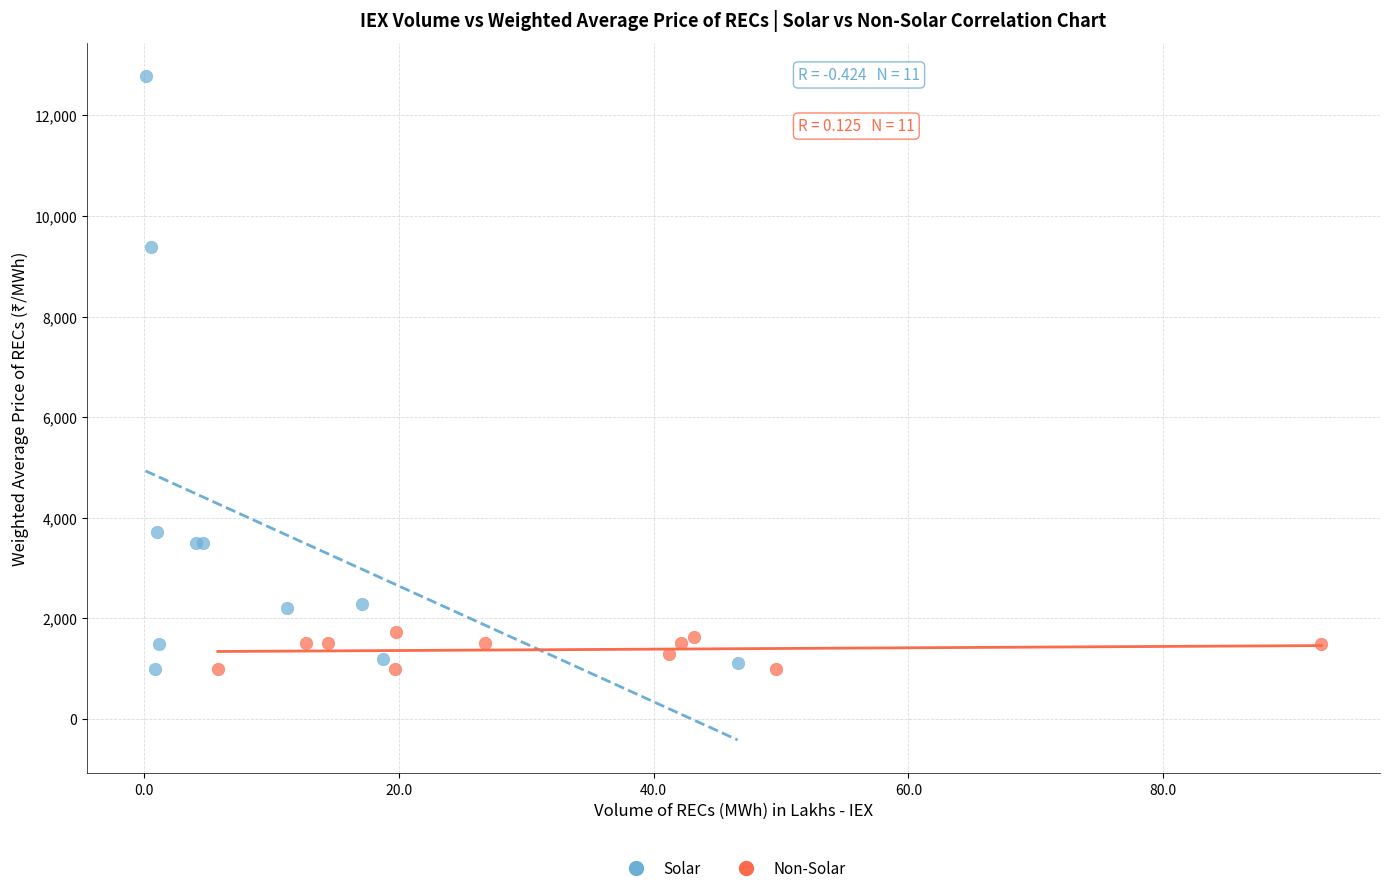

What are all the series names shown in the legend?

Solar, Non-Solar